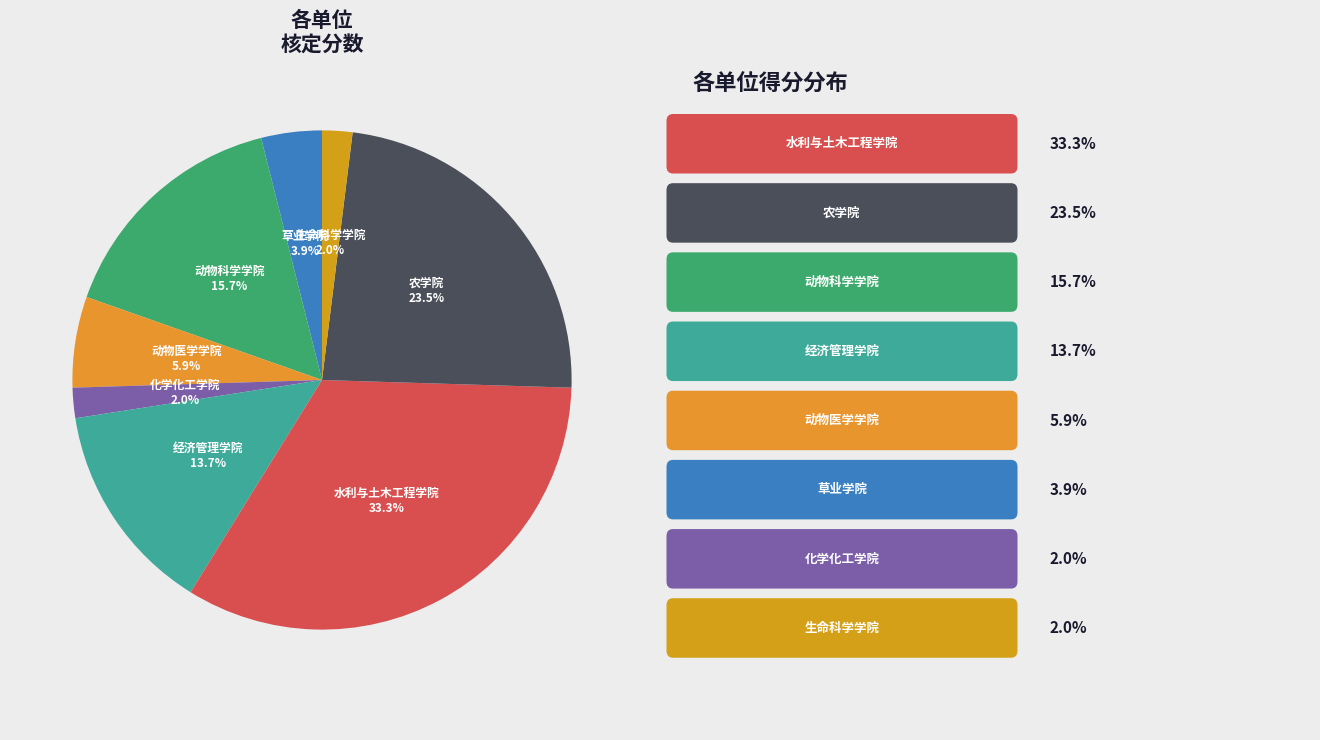

How many slices are in this pie chart?

8